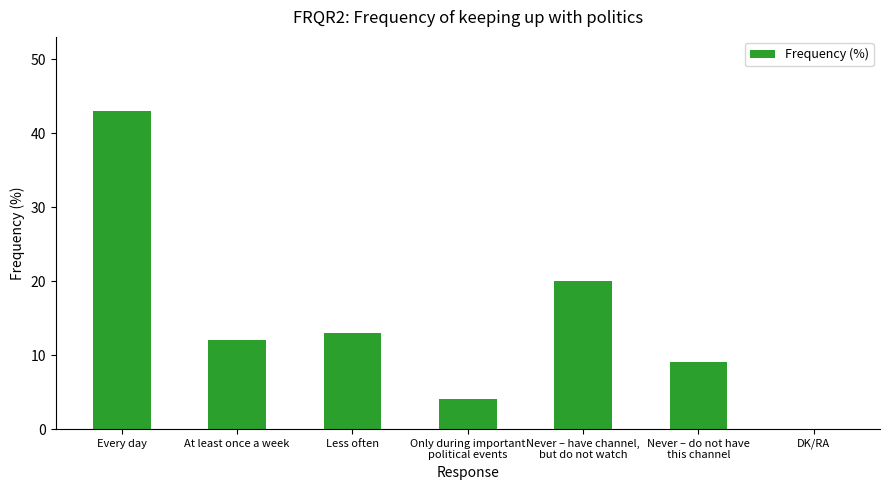

The chart shows a value of 21 at Less often. True or false?

False